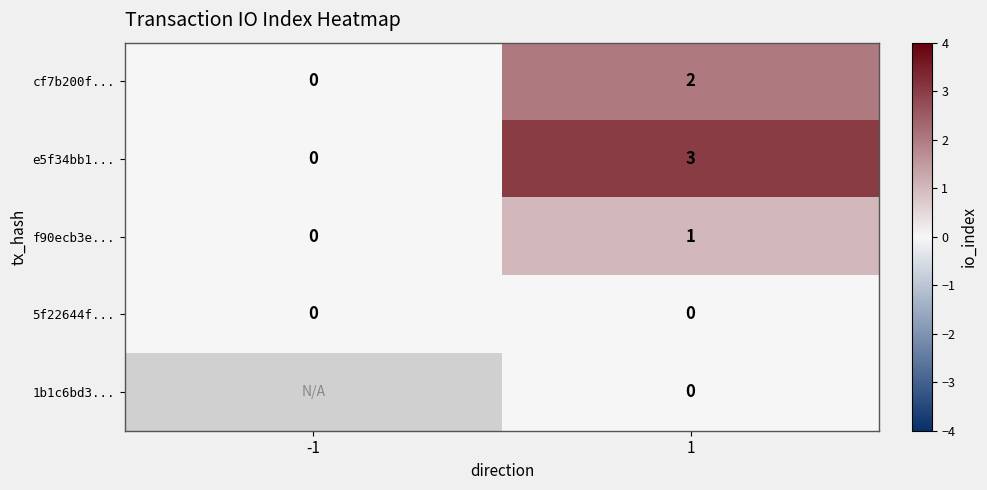

How many distinct data groups are displayed?

5